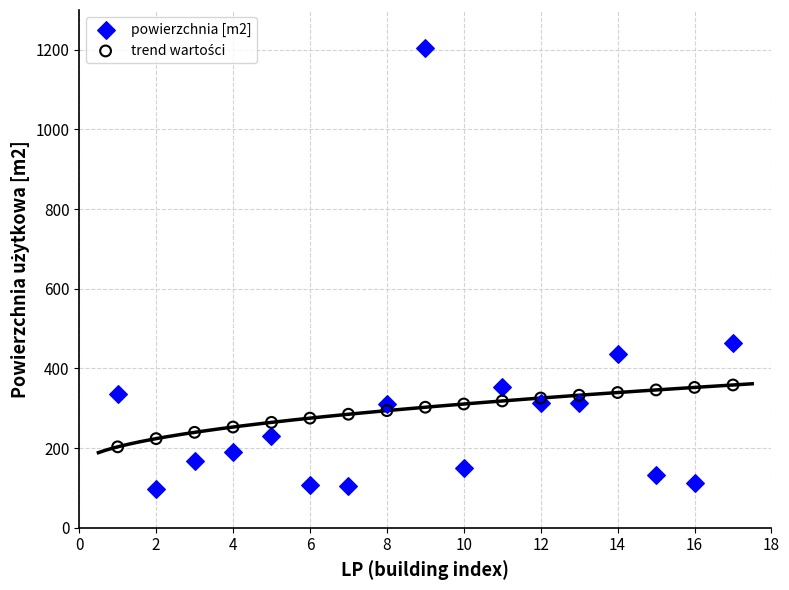

What is the X range (max minus min) for the scatter plot?

16.0